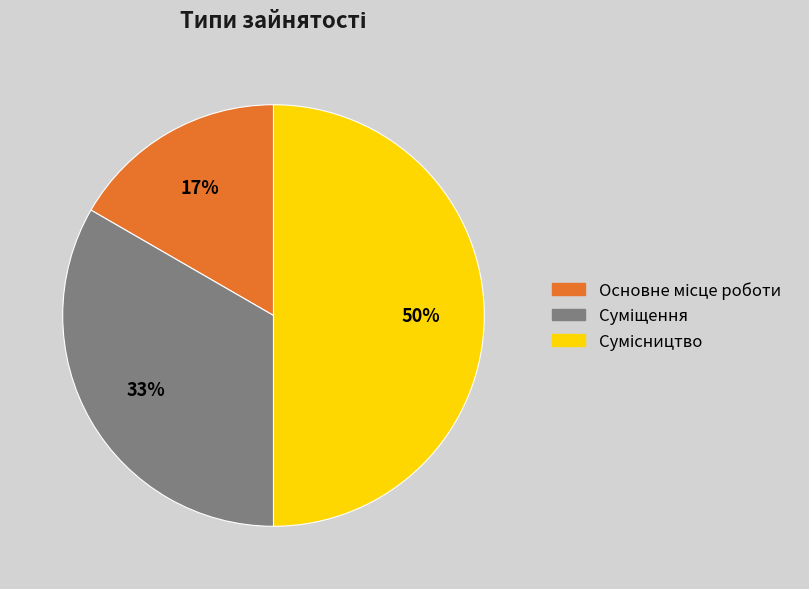

How many slices are in this pie chart?

3